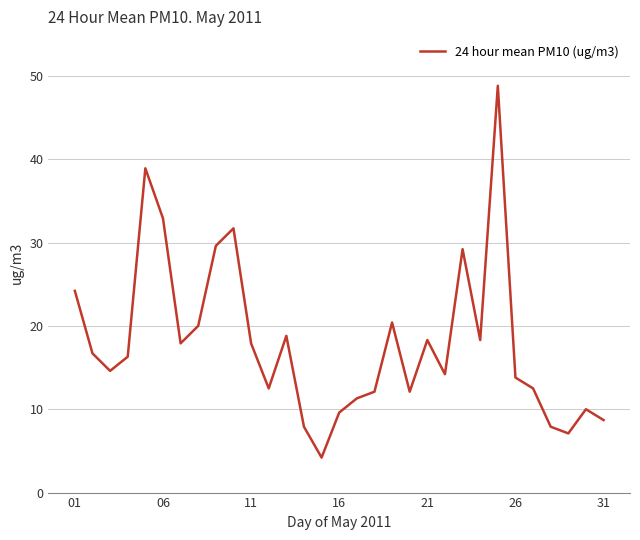

What is the minimum value shown in the chart?

4.2